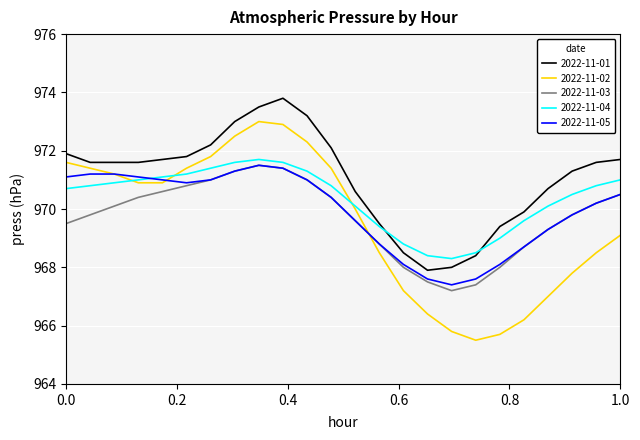

Which series has the largest range (max minus min)?

2022-11-02